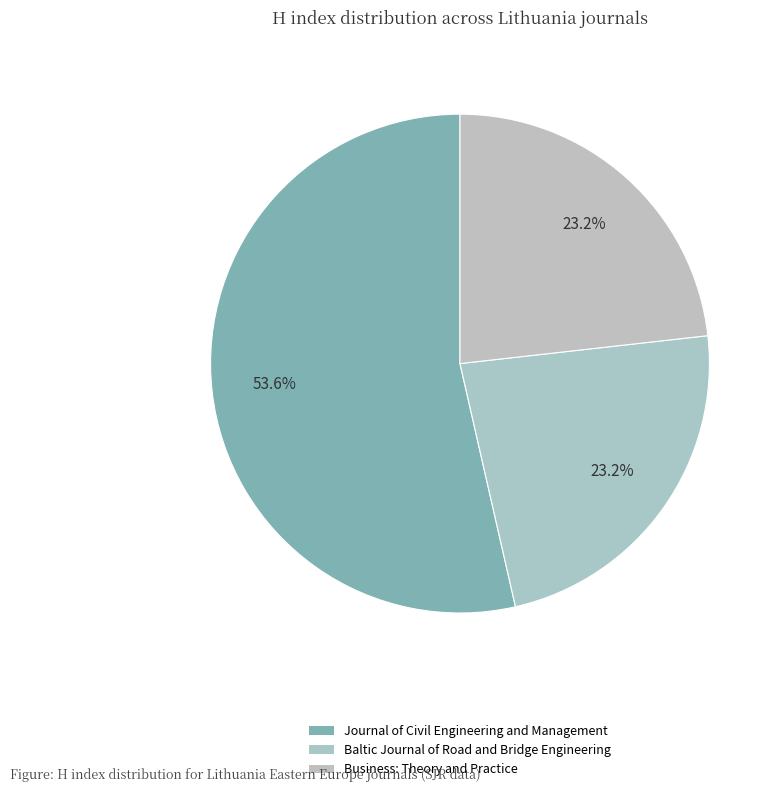

How many slices are in this pie chart?

3